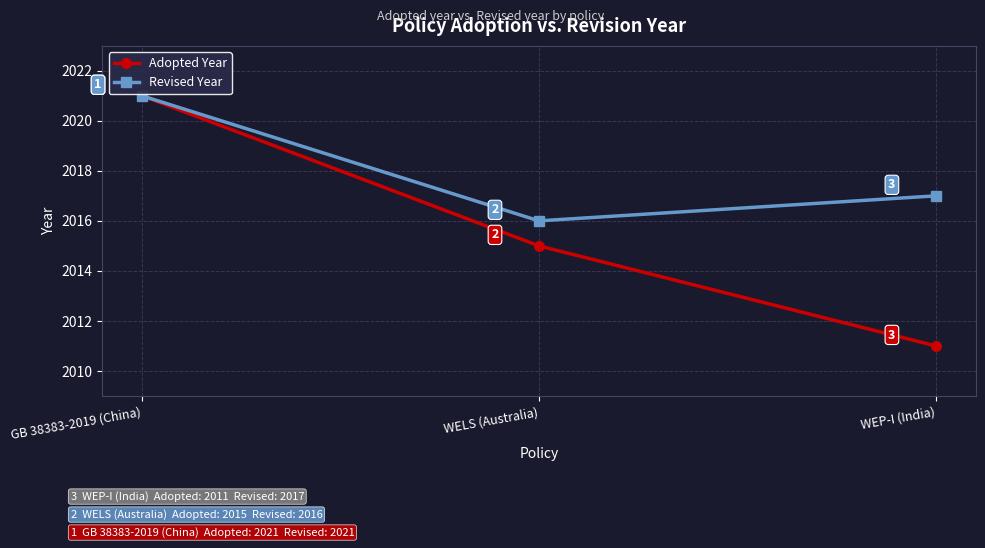

How many distinct data groups are displayed?

2